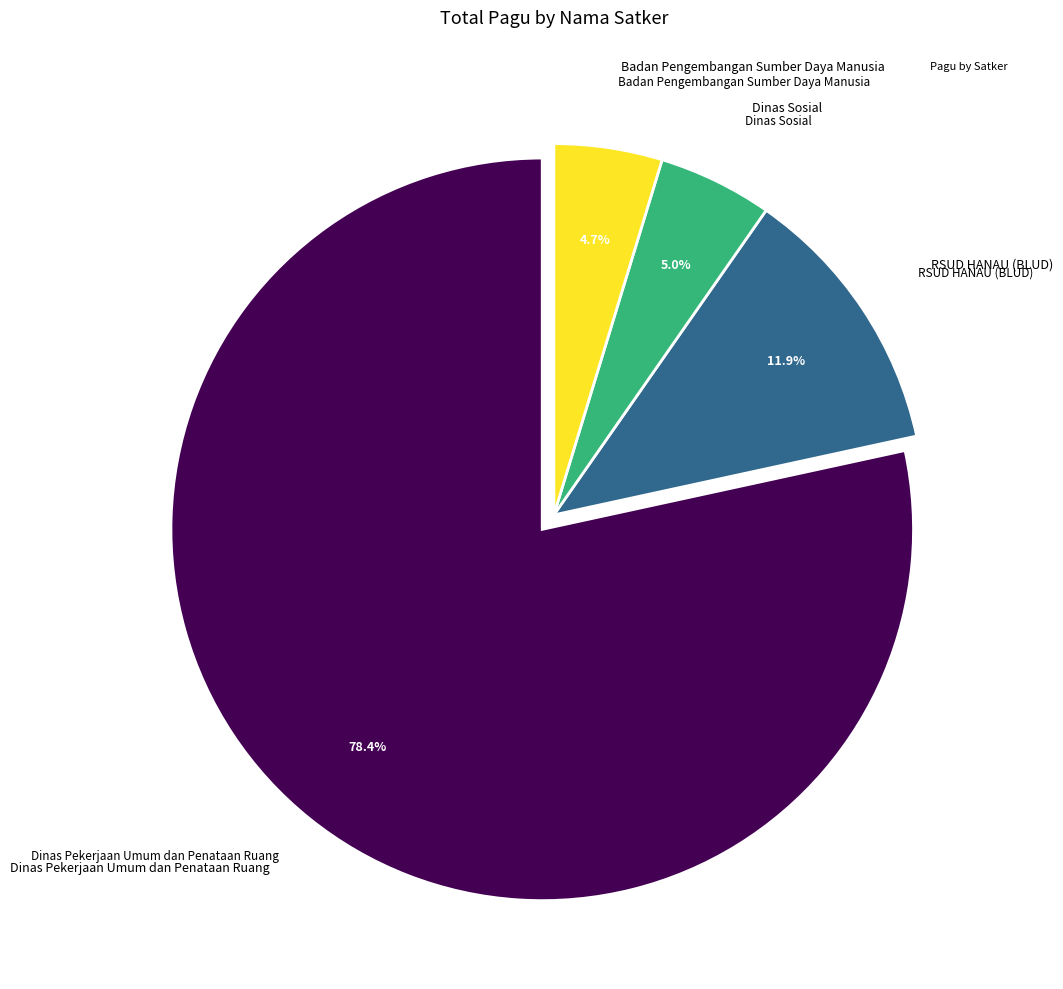

Is there a majority slice in this chart?

Yes